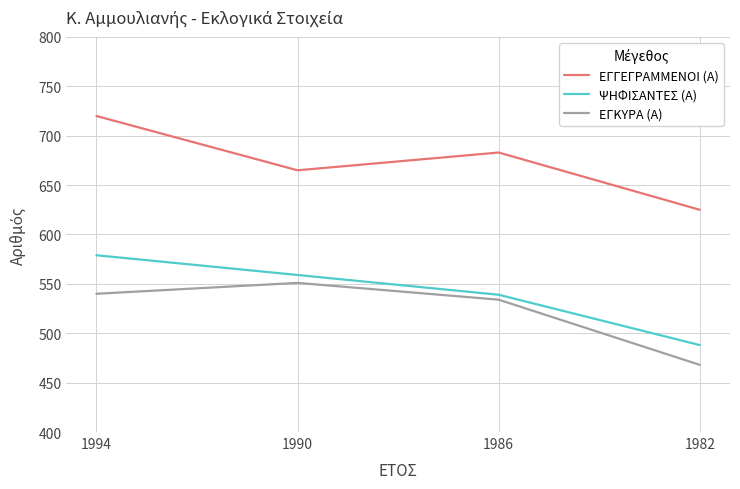

Does the chart display data point markers on the line(s)?

No